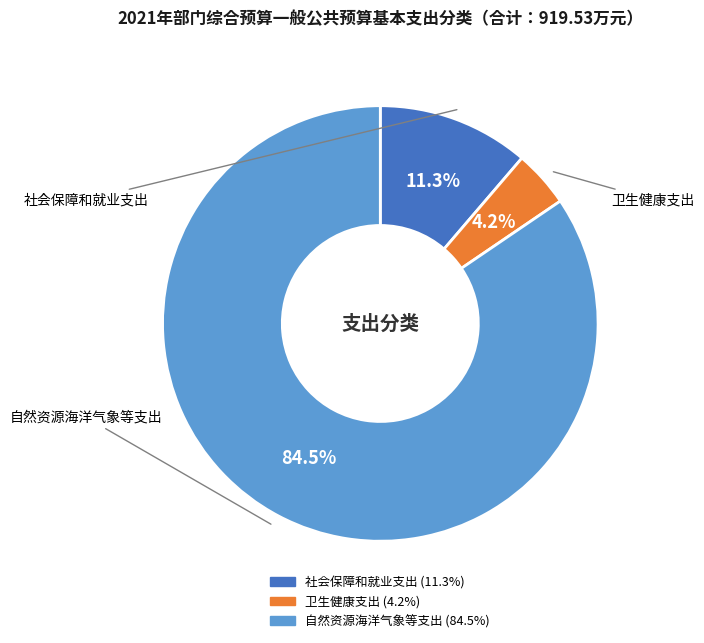

What is the smallest slice in the pie chart?

卫生健康支出